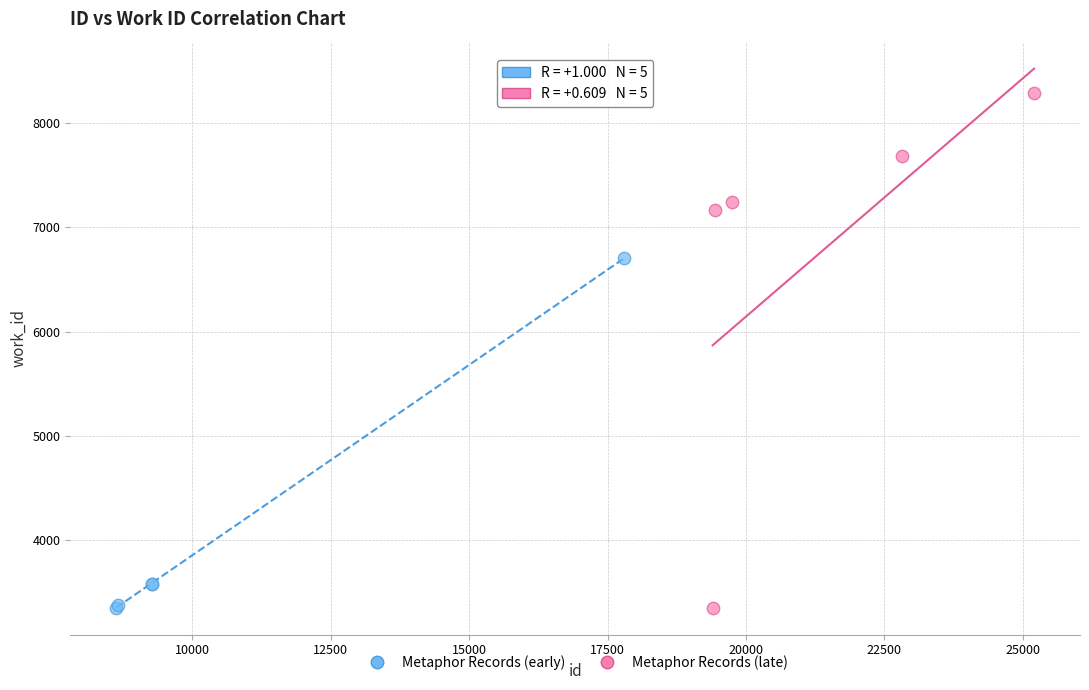

Which series has the widest spread of Y values?

Metaphor Records (late)